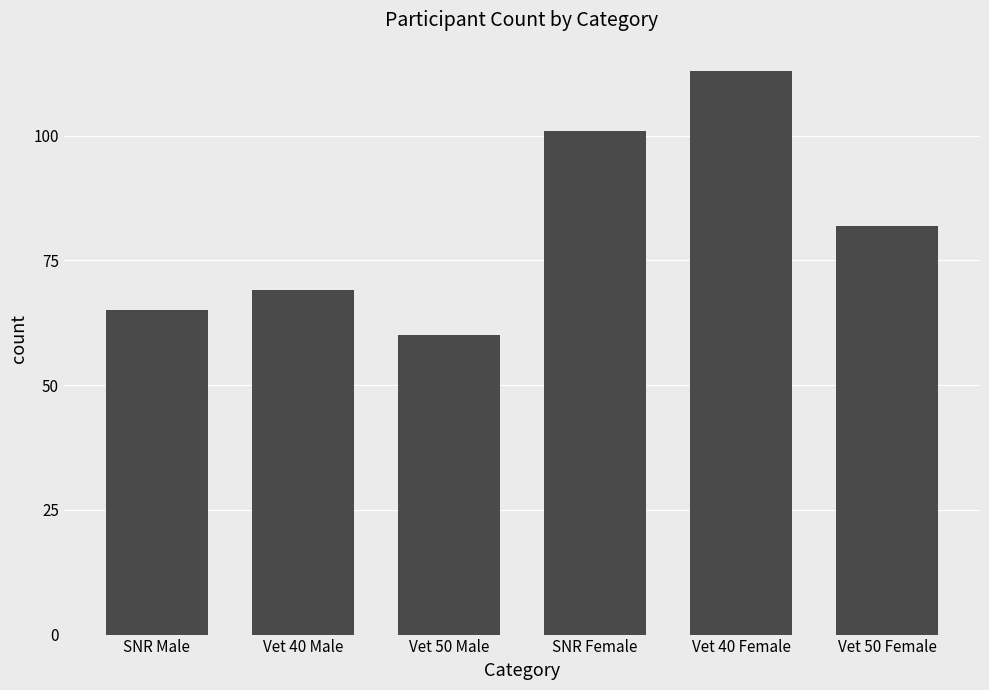

Which has a higher value, Vet 40 Male or SNR Female?

SNR Female